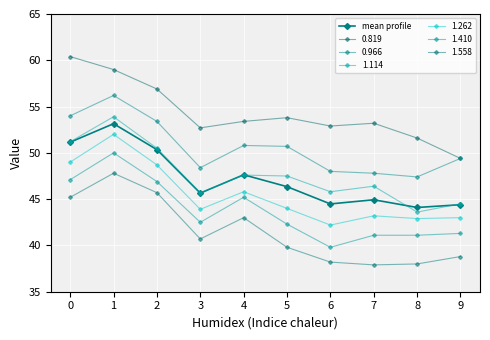

How many lines are shown in the chart?

7